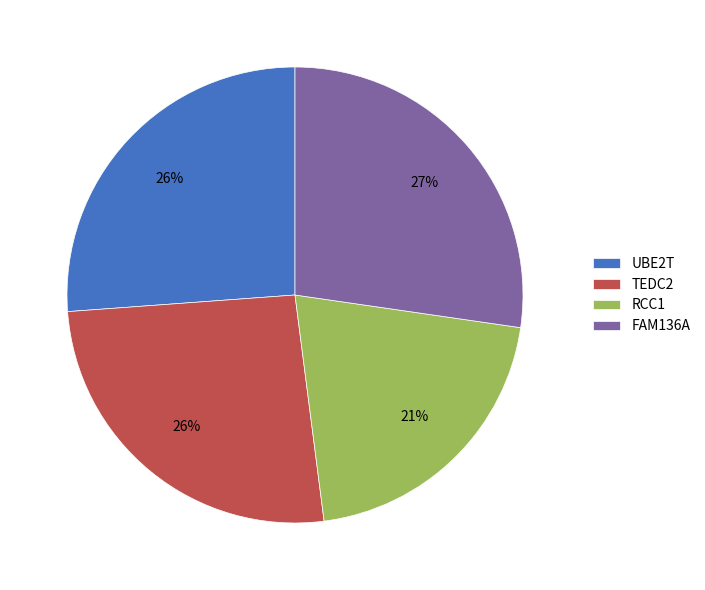

Between RCC1 and UBE2T, which is larger?

UBE2T